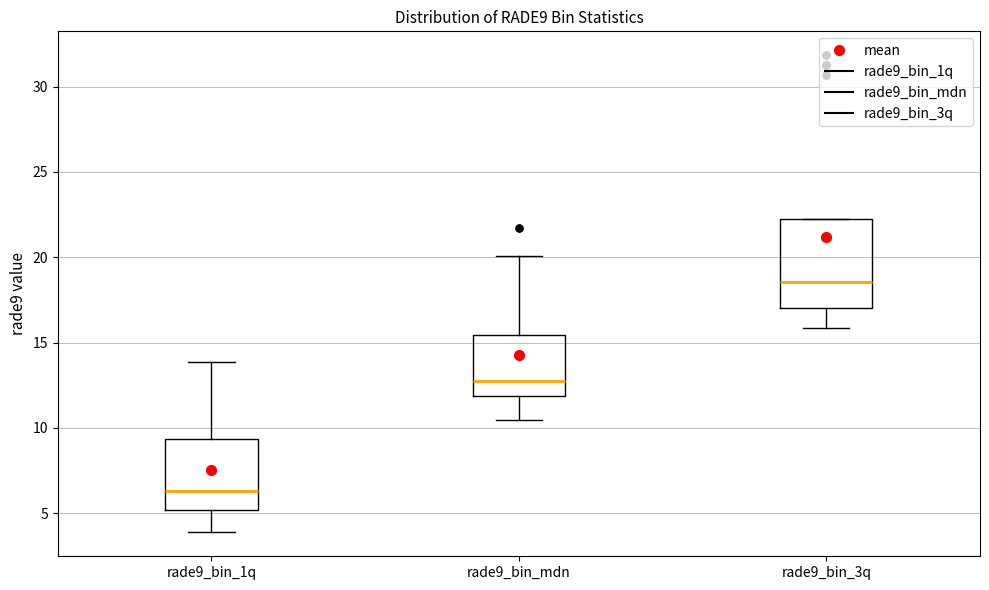

Which box's median line is the lowest?

rade9_bin_1q